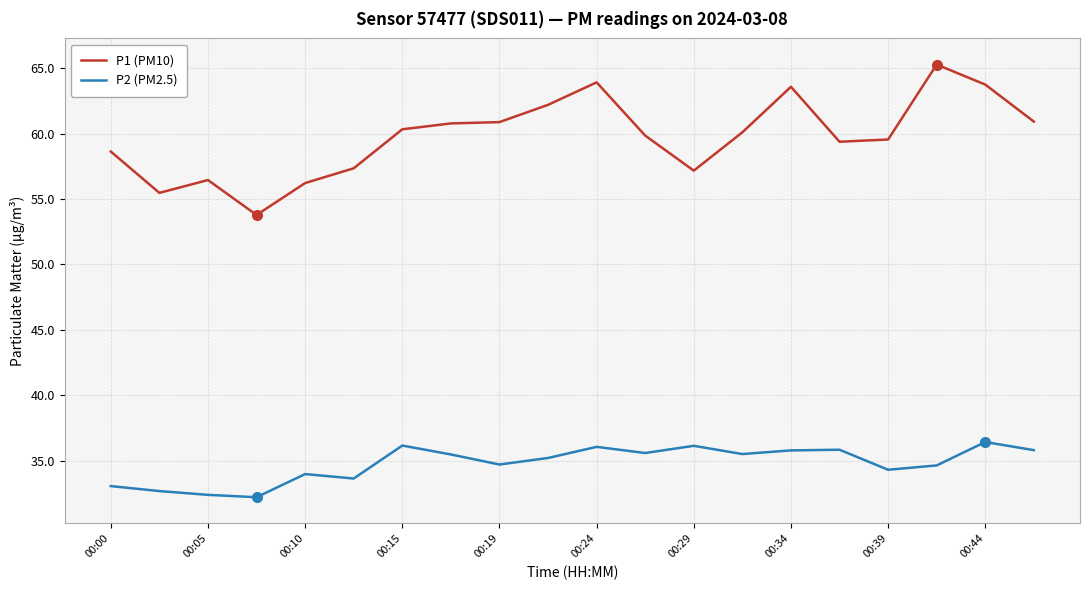

Which series has the largest total across all categories?

P1 (PM10)